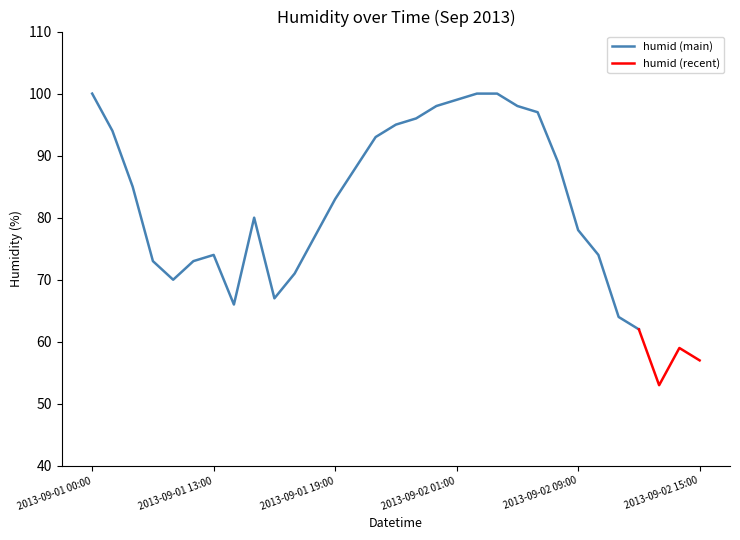

What is the label of the 2nd point from the left?

2013-09-01 08:00